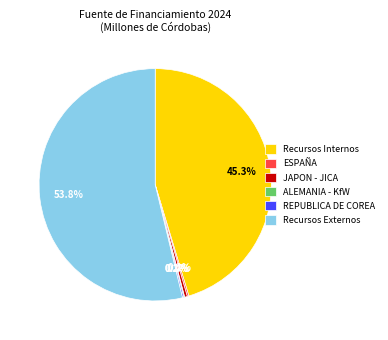

Is there a majority slice in this chart?

Yes